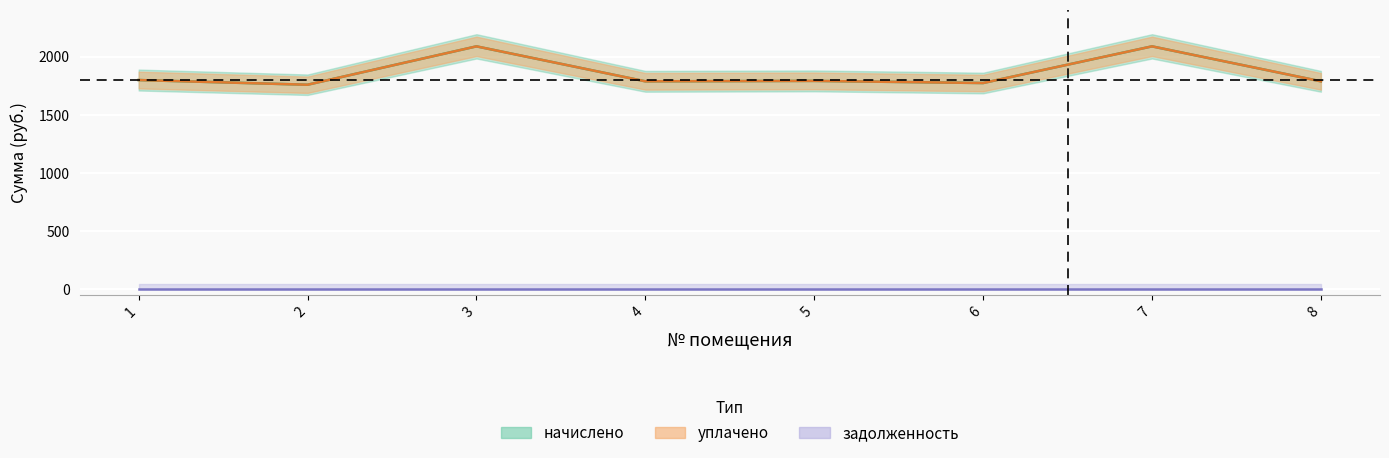

Which label corresponds to the smallest value in the chart?

2